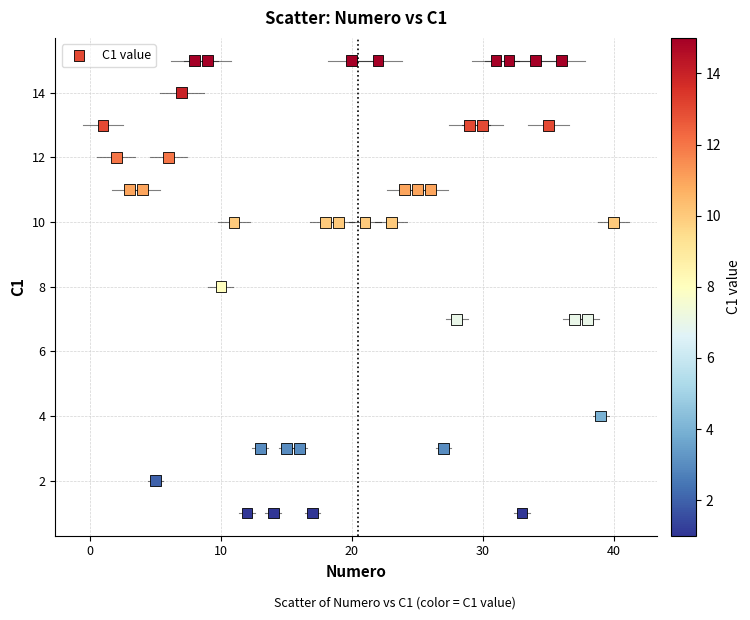

What is the range of Y values (max minus min)?

14